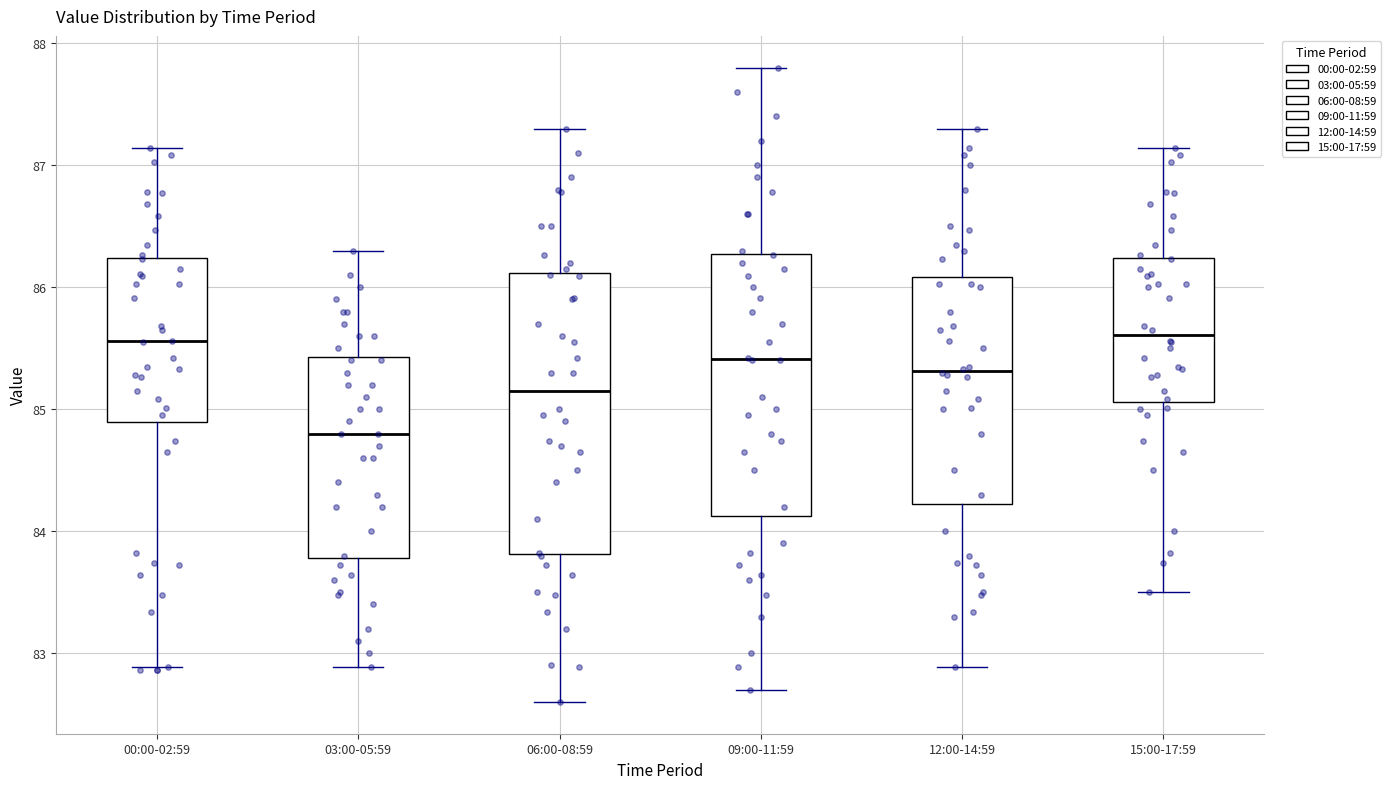

Comparing the boxes themselves (not the whiskers), which one is the tallest?

06:00-08:59